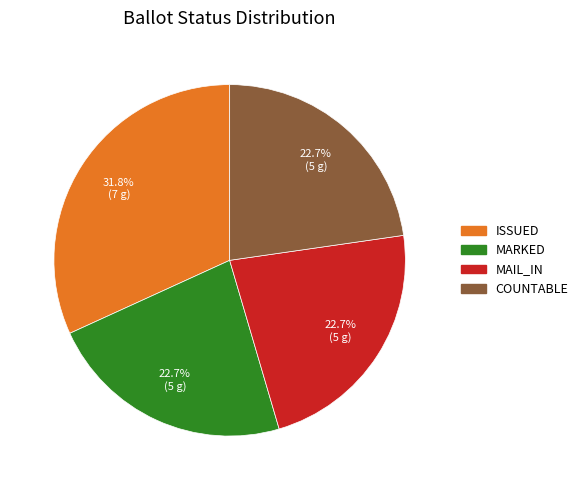

Count the number of slices in the pie.

4